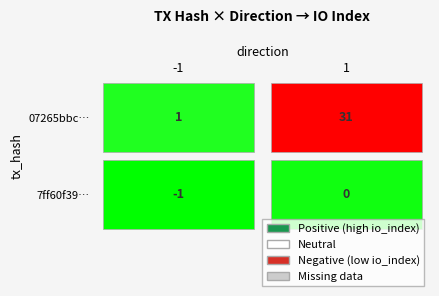

What is the average value of the 07265bbc5e4b8739b170bcbf06a86bf38bb4ebc series?

16